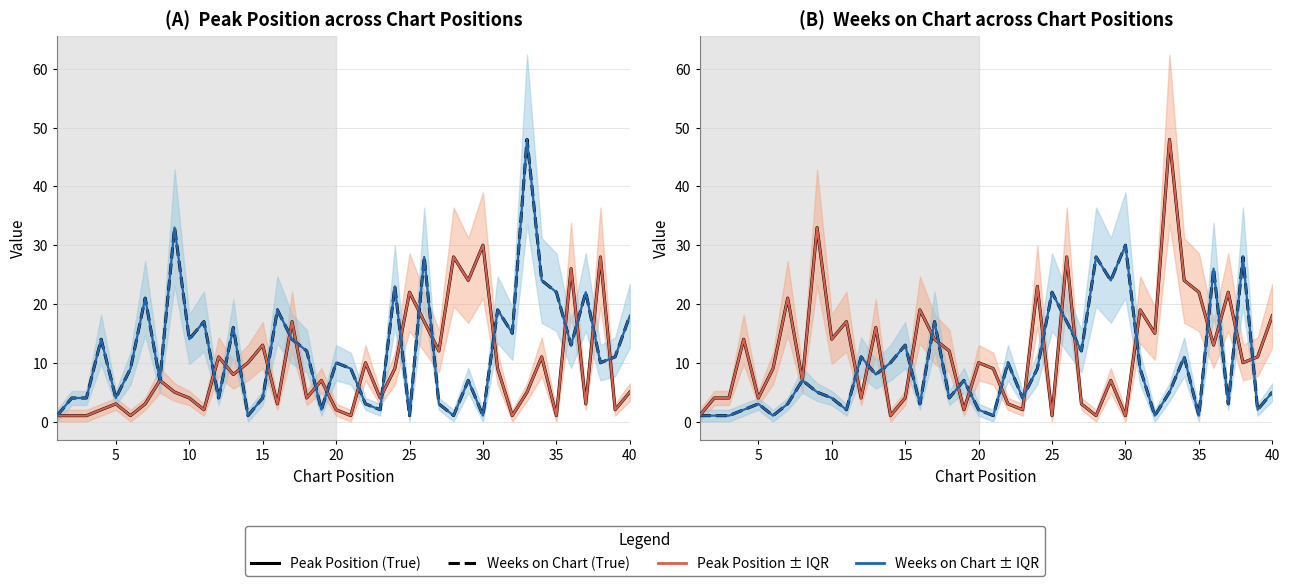

The value of Peak Position ± IQR at 20 is 9. True or false?

True